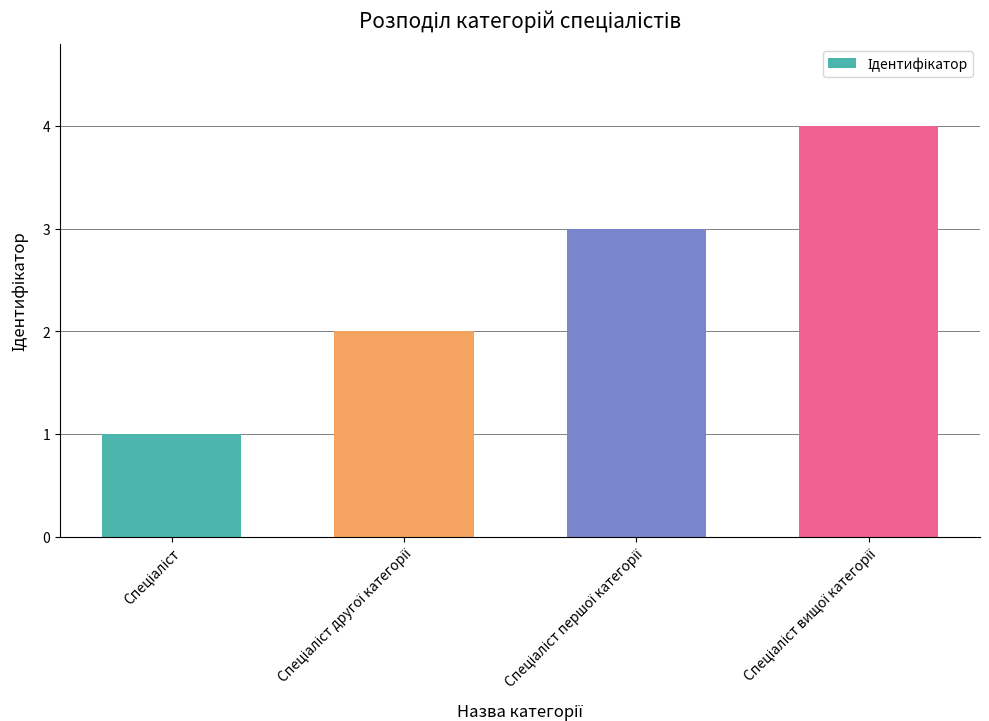

What is the difference between the maximum and minimum values?

3